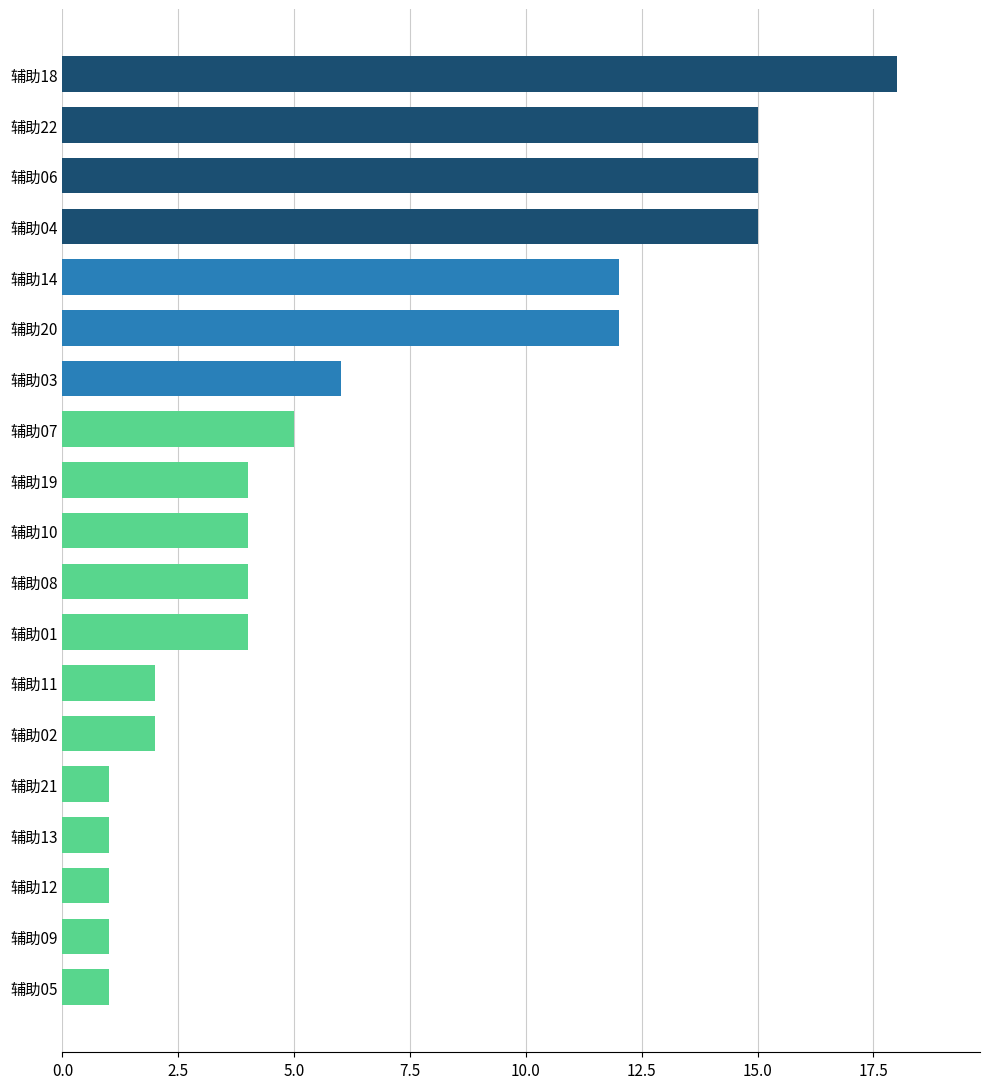

Reading bottom to top, extract all data points from this chart.

辅助05=1	辅助09=1	辅助12=1	辅助13=1	辅助21=1	辅助02=2	辅助11=2	辅助01=4	辅助08=4	辅助10=4	辅助19=4	辅助07=5	辅助03=6	辅助20=12	辅助14=12	辅助04=15	辅助06=15	辅助22=15	辅助18=18